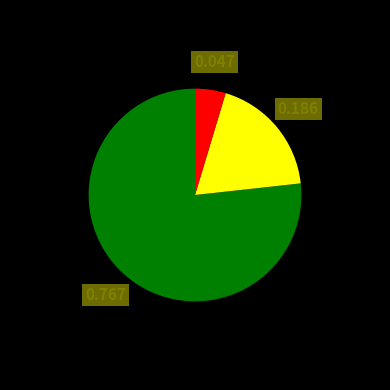

Is there a majority slice in this chart?

Yes